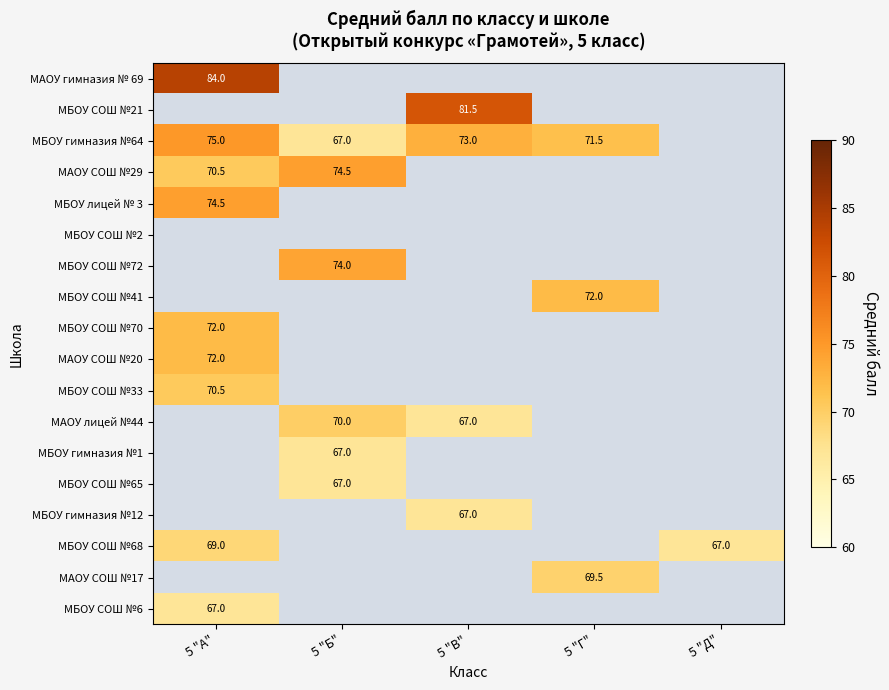

What is the total value across all series at 5 "Г"?

213.0